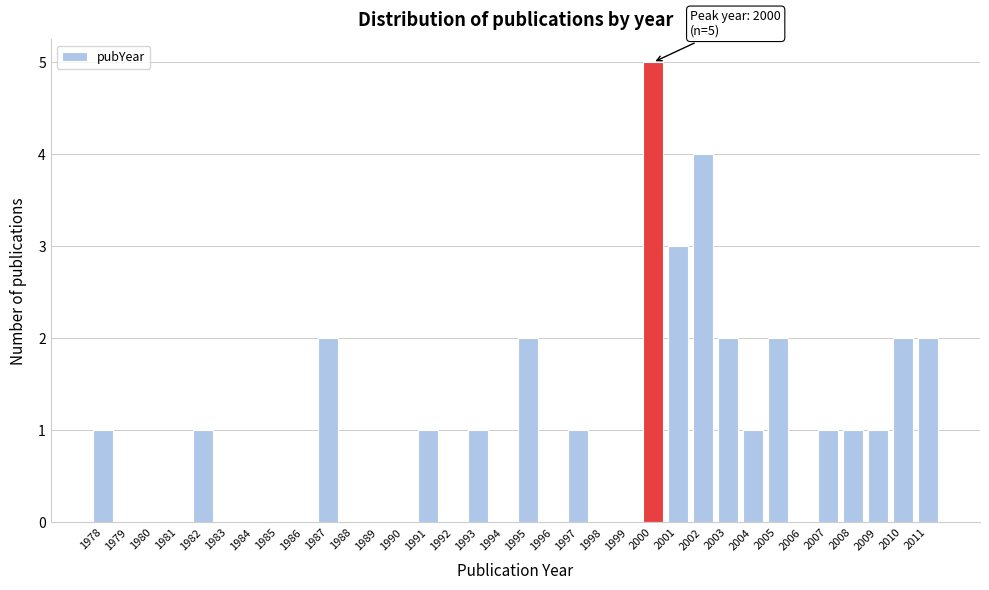

Which range on the x-axis has the tallest bar?

1999.5 to 2000.5